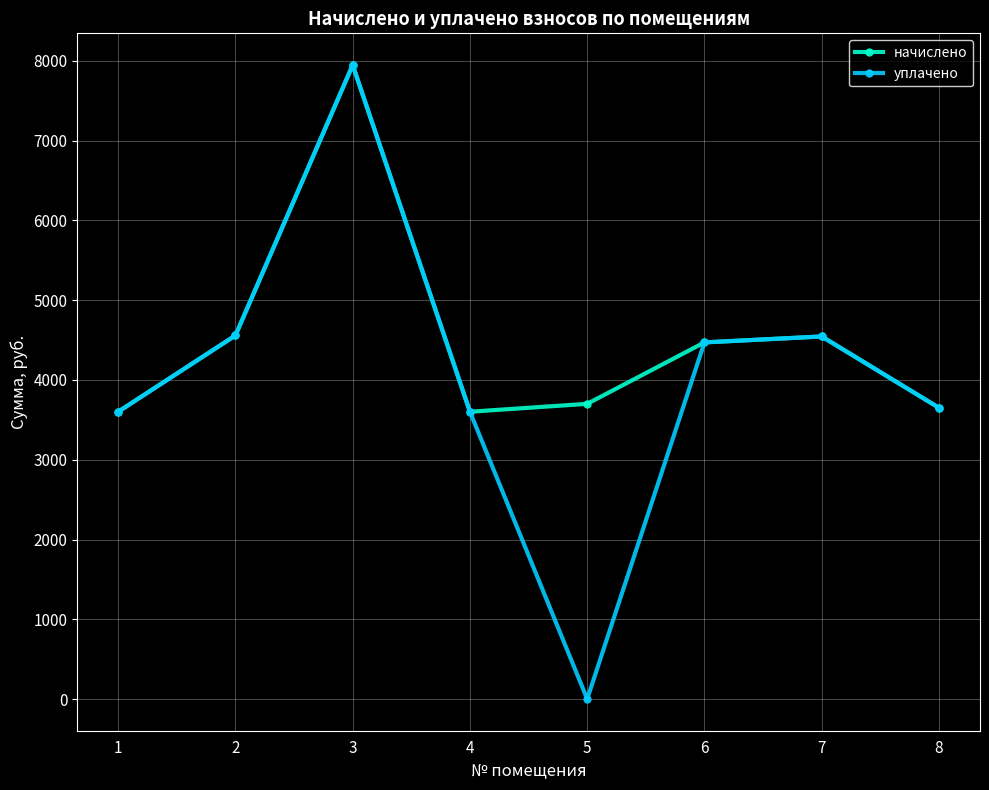

Which series has the largest total across all categories?

начислено